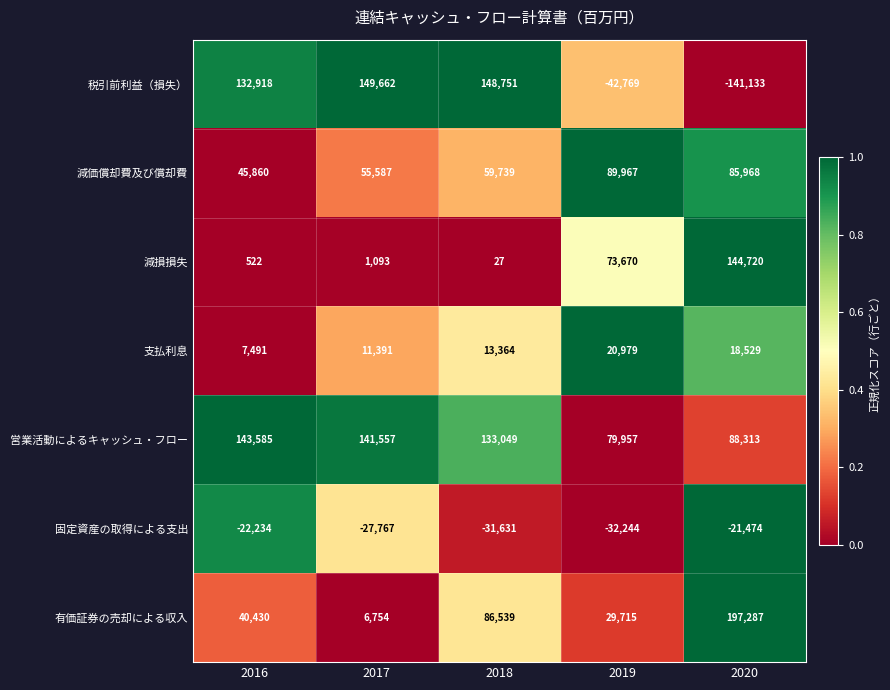

Which series changed the most between 2017 and 2020?

税引前利益（損失）